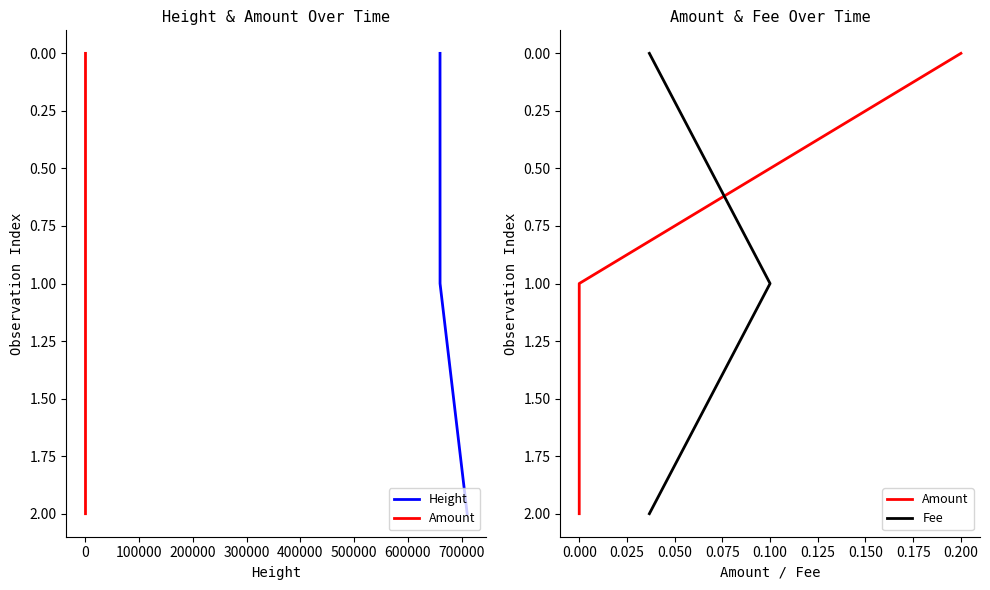

Which series has the largest total across all categories?

Height